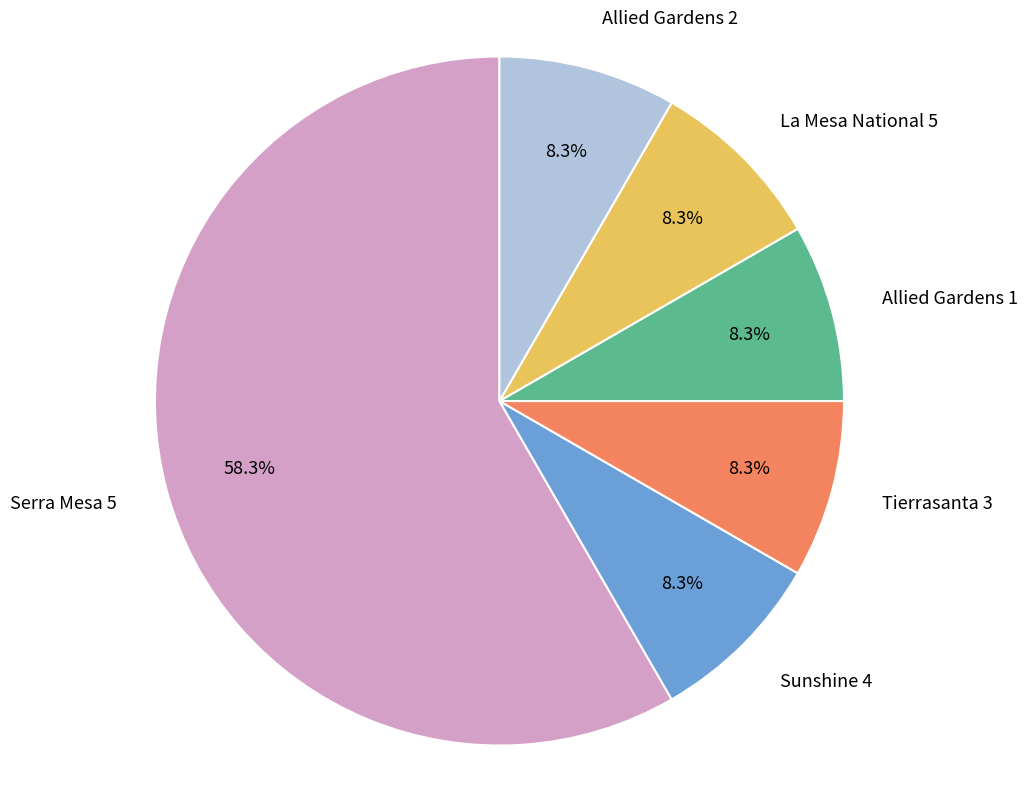

To the nearest percent, what percentage of the pie is Tierrasanta 3?

8%